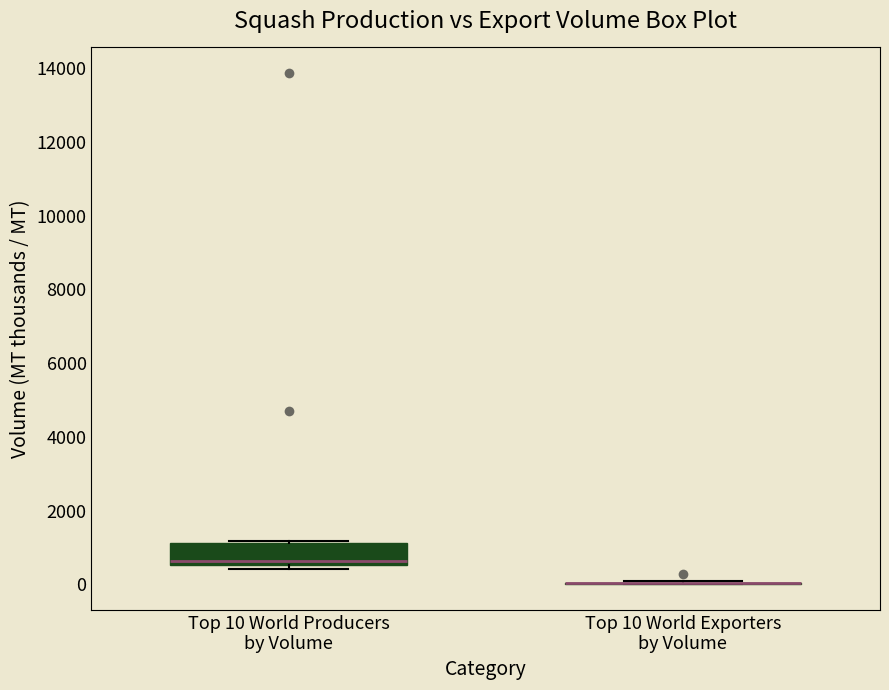

Where is the lower edge of the box for Top 10 World Producers by Volume on the y-axis? The values are not printed on the chart, so give them approximately, as read against the axis.

600